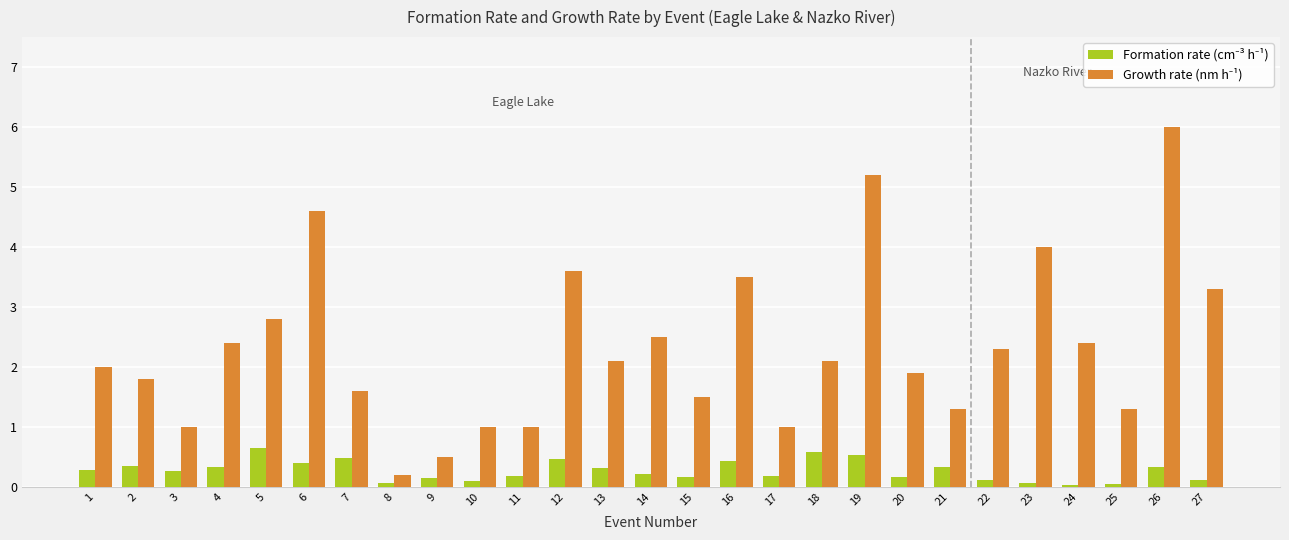

What is the greatest value displayed?

6.0